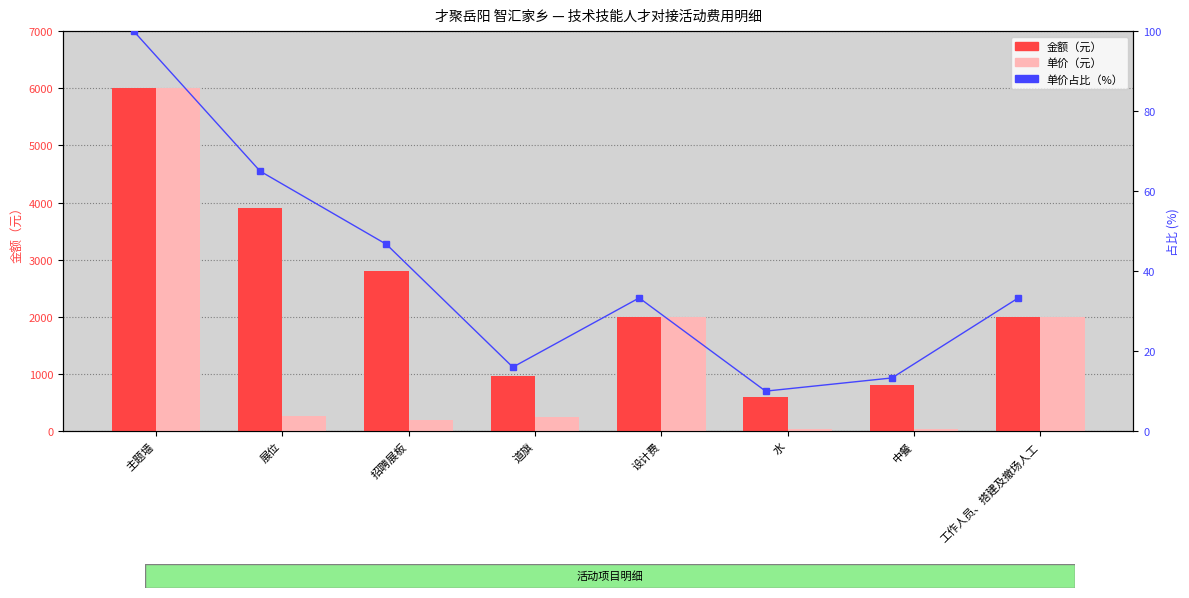

What is the total value across all series at 工作人员、搭建及撤场人工?

4033.3